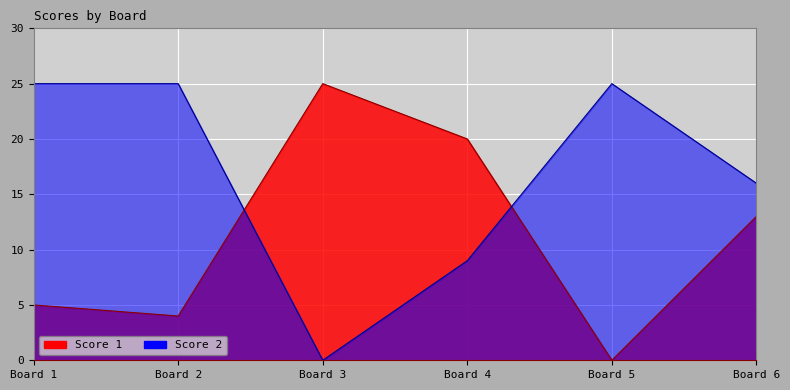

What value does the Score 1 series have at Board 6, to the nearest 10?

10